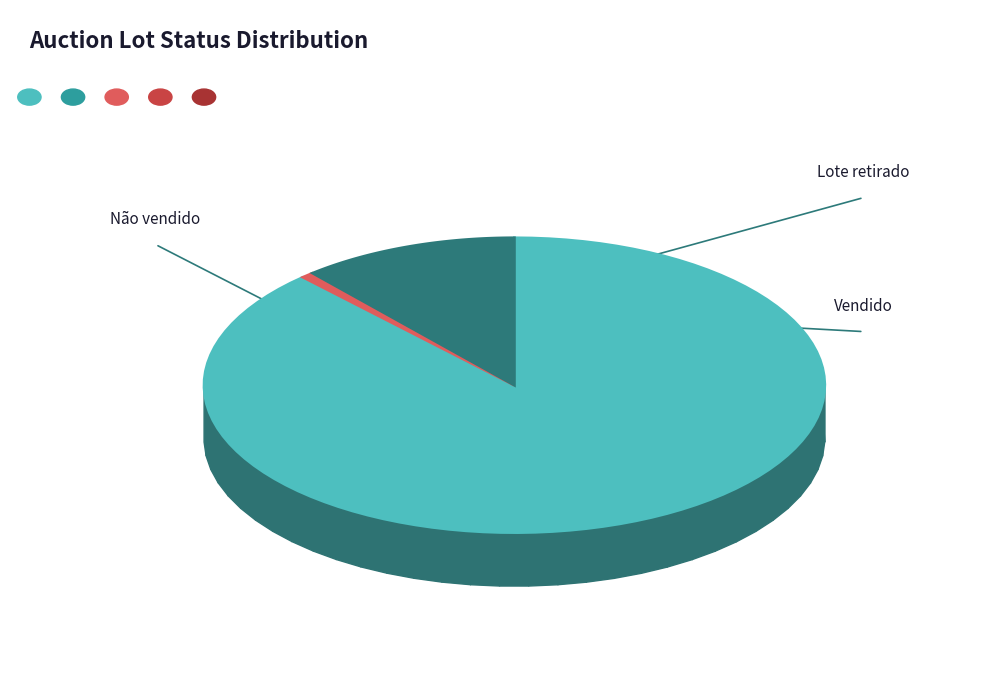

To the nearest percent, what is the difference between the largest and smallest slice percentages?

87%